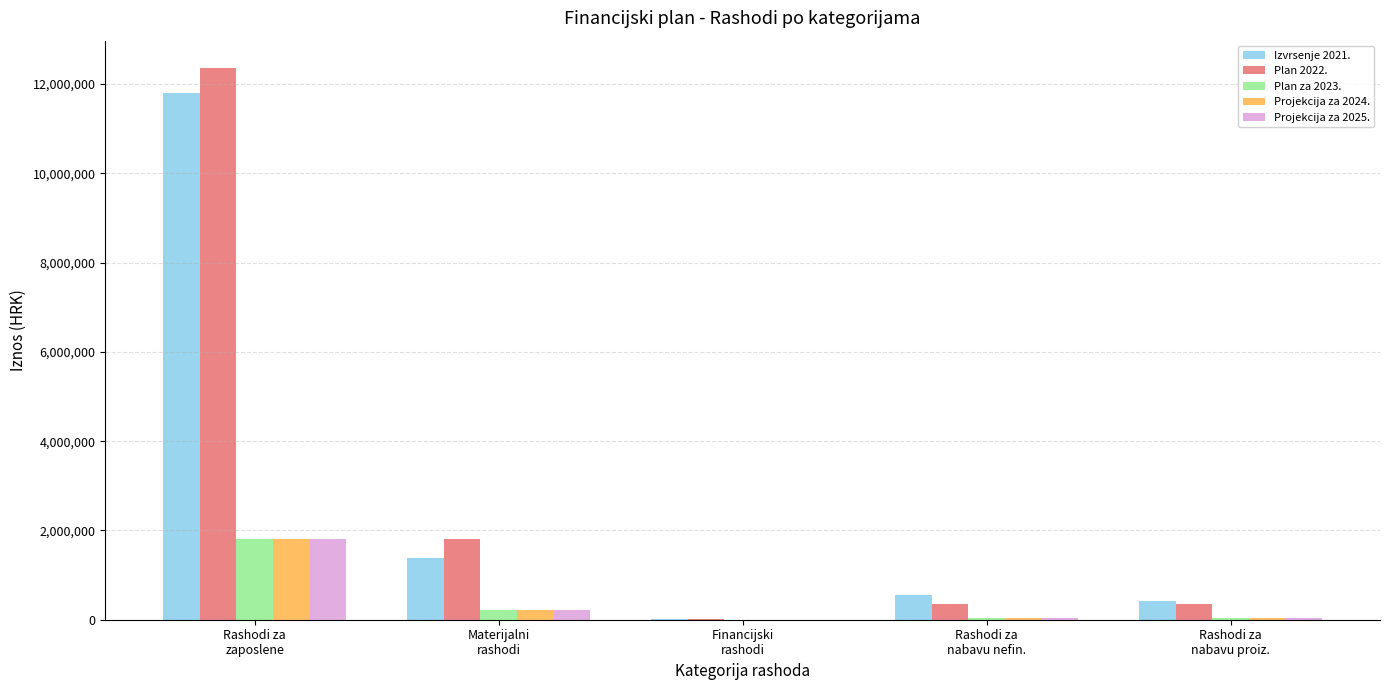

Does the chart contain stacked bars?

No